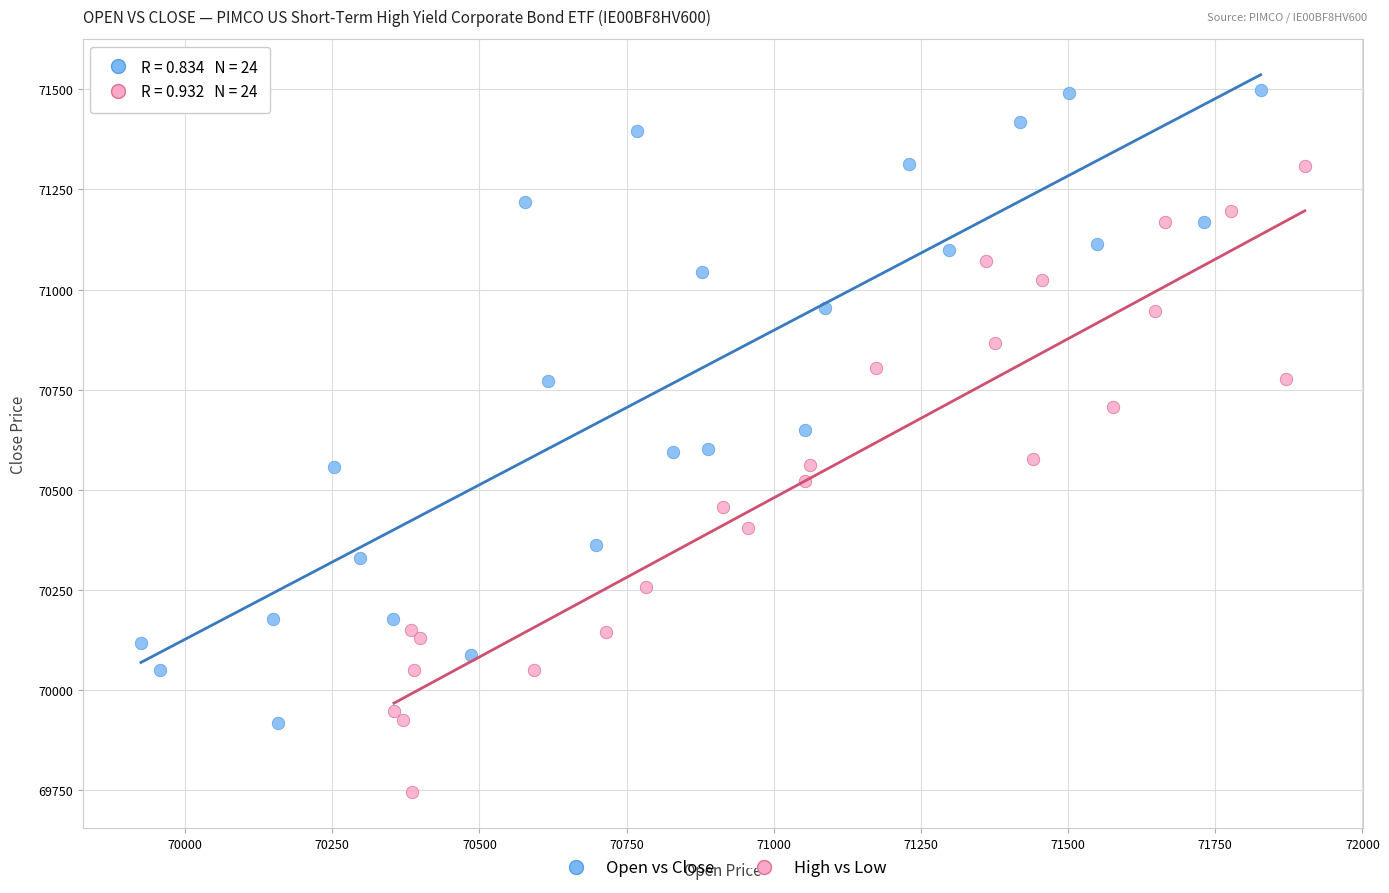

What are all the series names shown in the legend?

Open vs Close, High vs Low